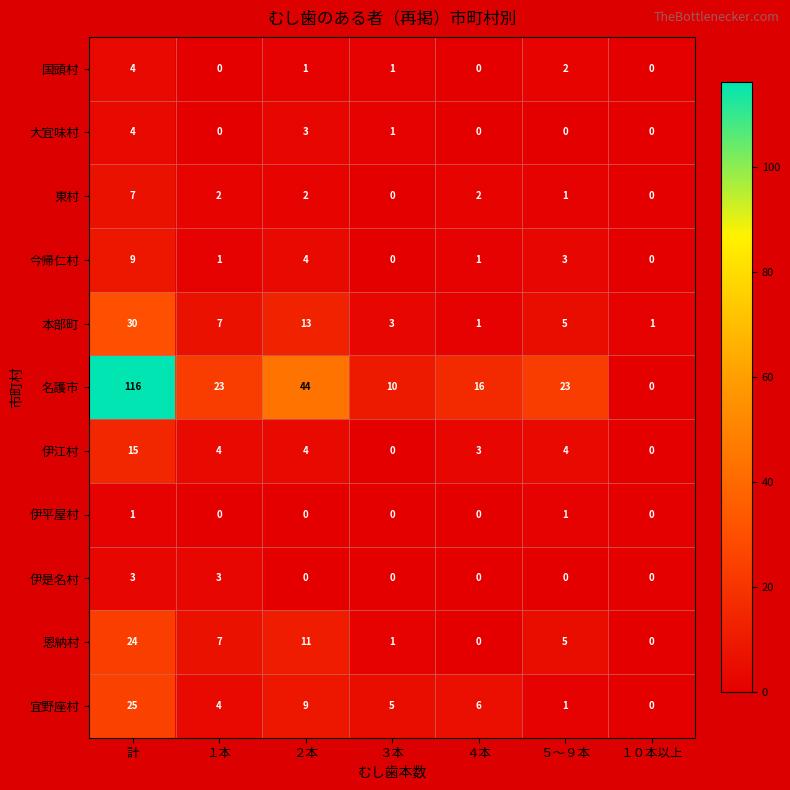

What is the maximum value shown in the chart?

116